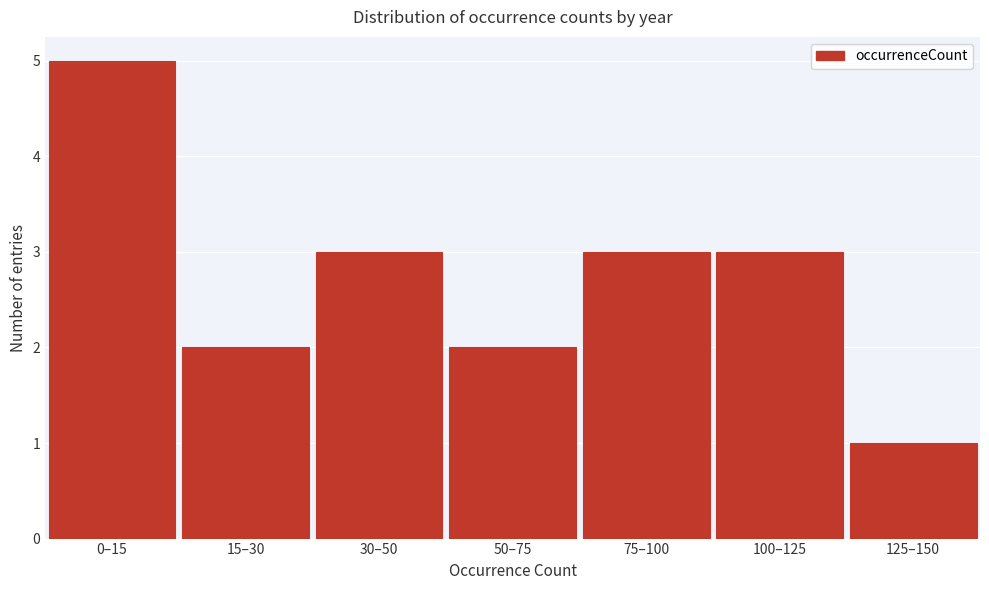

Reading right to left, extract all data points from this chart.

125–150=1	100–125=3	75–100=3	50–75=2	30–50=3	15–30=2	0–15=5